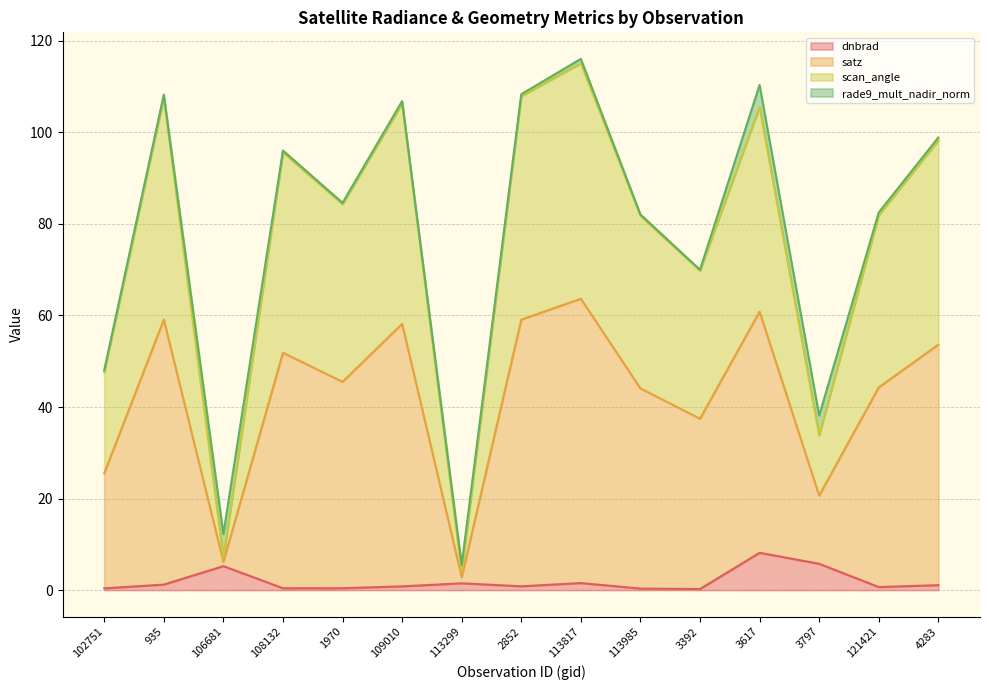

What is the total value across all series at 3797?

38.1